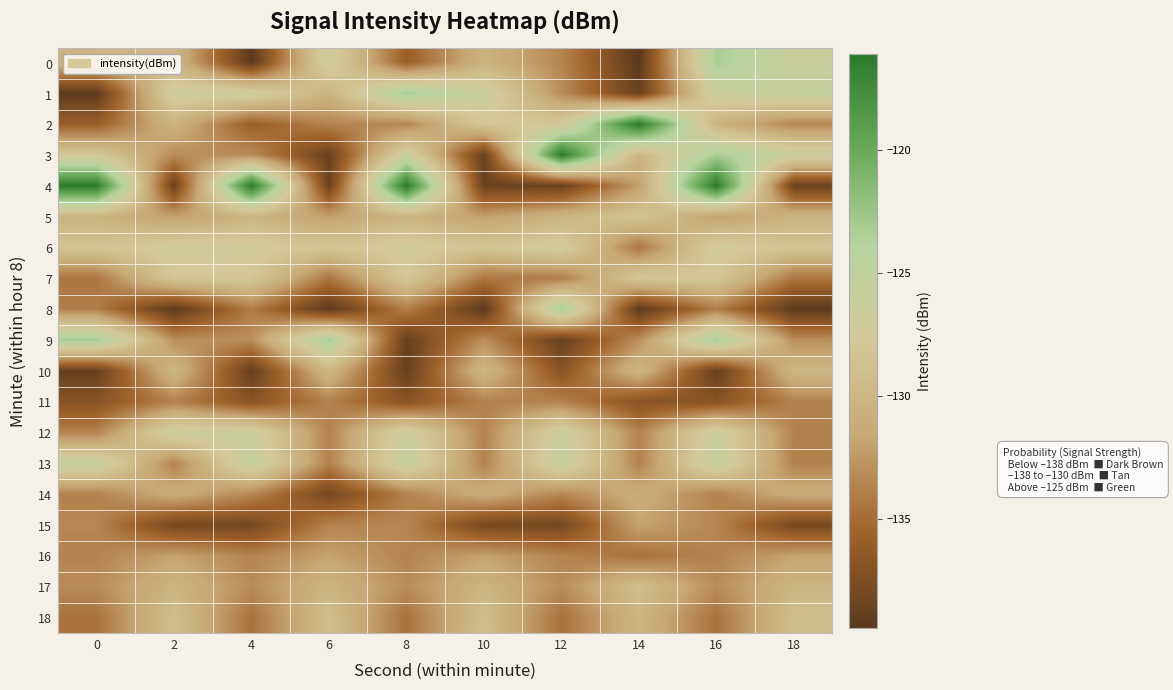

Reading right to left, list all the values displayed in this chart.

0: 18=-126.3	16=-123.1	14=-139.4	12=-133.5	10=-130.3	8=-135.9	6=-126.6	4=-139.3	2=-129.9	0=-130.3
1: 18=-125.5	16=-126.3	14=-138.6	12=-133.1	10=-126.3	8=-123.1	6=-130.3	4=-126.6	2=-126.6	0=-139.3
2: 18=-133.5	16=-130.3	14=-116.1	12=-127.9	10=-127.9	8=-133.5	6=-133.5	4=-135.9	2=-130.3	0=-135.9
3: 18=-126.3	16=-123.1	14=-130.3	12=-116.1	10=-138.6	8=-126.3	6=-138.6	4=-133.1	2=-133.1	0=-127.9
4: 18=-138.6	16=-116.1	14=-132.1	12=-138.6	10=-138.6	8=-116.1	6=-138.6	4=-116.1	2=-138.6	0=-116.1
5: 18=-130.3	16=-132.1	14=-128.5	12=-130.3	10=-132.1	8=-130.3	6=-132.1	4=-130.3	2=-132.1	0=-130.3
6: 18=-128.5	16=-127.0	14=-134.4	12=-127.0	10=-128.5	8=-127.0	6=-128.5	4=-127.0	2=-127.0	0=-128.5
7: 18=-134.4	16=-128.0	14=-128.0	12=-133.9	10=-134.4	8=-128.0	6=-134.4	4=-128.0	2=-128.0	0=-134.4
8: 18=-139.3	16=-133.9	14=-139.3	12=-123.1	10=-139.3	8=-133.9	6=-139.3	4=-133.9	2=-139.3	0=-133.9
9: 18=-133.0	16=-123.1	14=-133.0	12=-138.8	10=-133.0	8=-138.8	6=-123.1	4=-133.0	2=-133.0	0=-123.1
10: 18=-130.0	16=-138.8	14=-130.0	12=-136.9	10=-130.0	8=-138.8	6=-130.0	4=-138.8	2=-130.0	0=-138.8
11: 18=-133.7	16=-136.9	14=-136.9	12=-133.7	10=-133.7	8=-136.9	6=-133.7	4=-136.9	2=-133.7	0=-136.9
12: 18=-133.7	16=-126.3	14=-133.7	12=-126.3	10=-133.7	8=-126.3	6=-133.7	4=-126.3	2=-126.3	0=-133.7
13: 18=-133.7	16=-125.5	14=-133.7	12=-125.5	10=-133.7	8=-125.5	6=-133.7	4=-125.5	2=-133.7	0=-125.5
14: 18=-131.0	16=-133.7	14=-131.0	12=-133.4	10=-131.0	8=-133.7	6=-137.9	4=-133.4	2=-131.0	0=-133.7
15: 18=-137.9	16=-133.4	14=-131.9	12=-137.9	10=-137.9	8=-133.4	6=-133.6	4=-137.9	2=-137.9	0=-133.4
16: 18=-131.9	16=-133.6	14=-134.6	12=-133.6	10=-131.9	8=-133.6	6=-131.9	4=-133.6	2=-131.9	0=-133.6
17: 18=-130.2	16=-133.2	14=-129.1	12=-133.2	10=-130.2	8=-133.2	6=-130.2	4=-133.2	2=-130.2	0=-133.2
18: 18=-129.1	16=-134.6	14=-130.2	12=-134.6	10=-129.1	8=-134.6	6=-129.1	4=-134.6	2=-129.1	0=-134.6